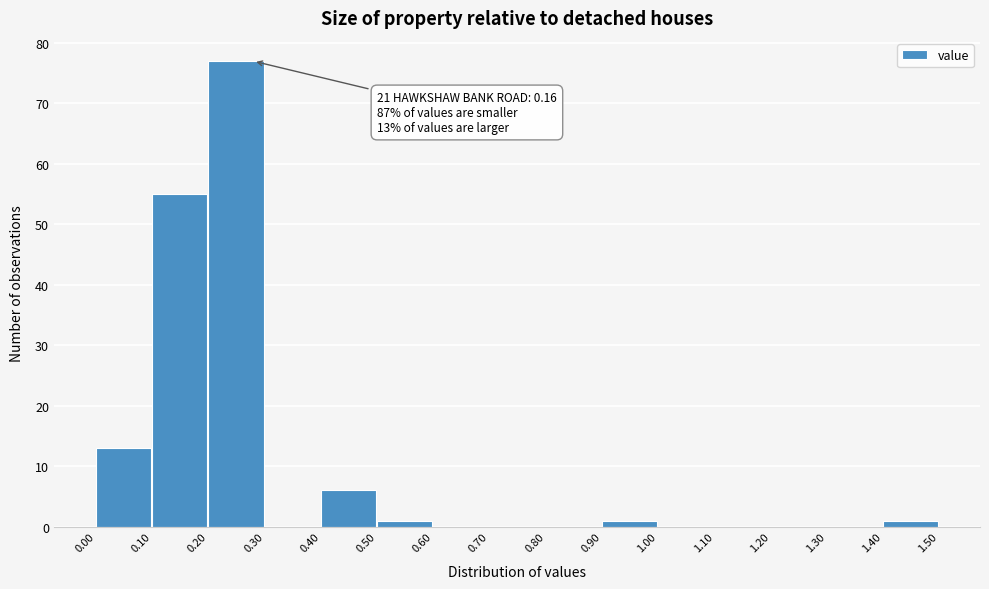

Over which range of the x-axis is the bar tallest?

0.20 to 0.30